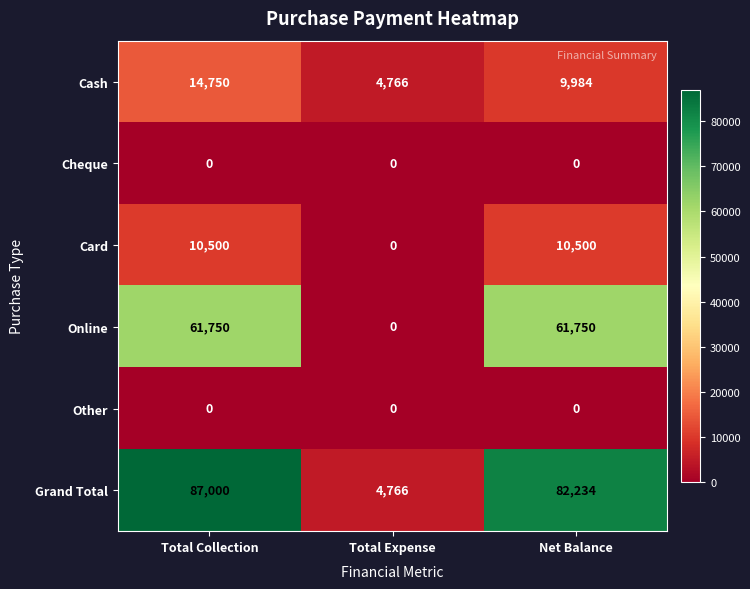

Which series has the largest total across all categories?

Grand Total